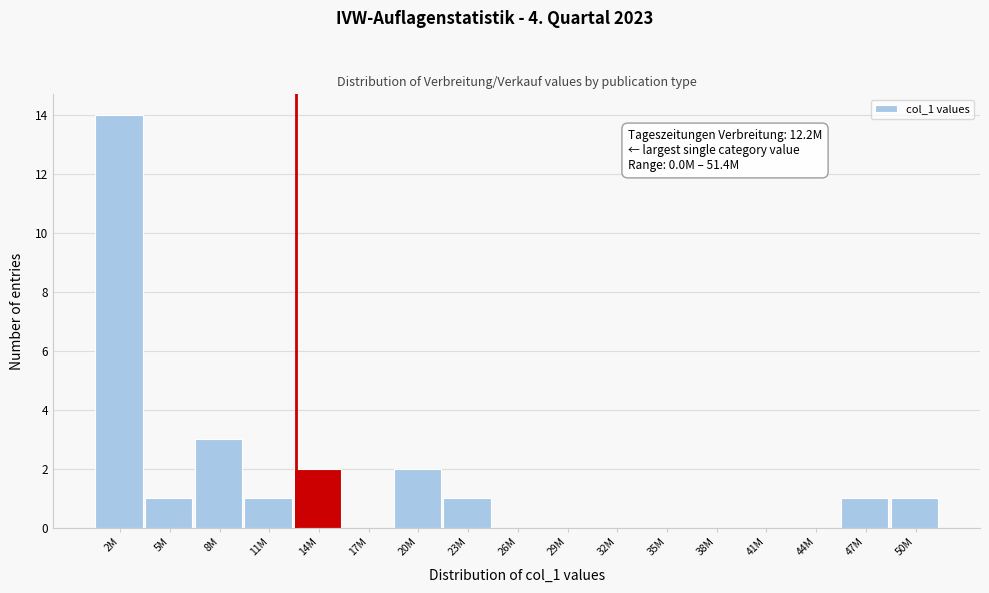

Reading left to right, transcribe all the data shown in this chart.

2M=14	5M=1	8M=3	11M=1	14M=2	17M=0	20M=2	23M=1	26M=0	29M=0	32M=0	35M=0	38M=0	41M=0	44M=0	47M=1	50M=1